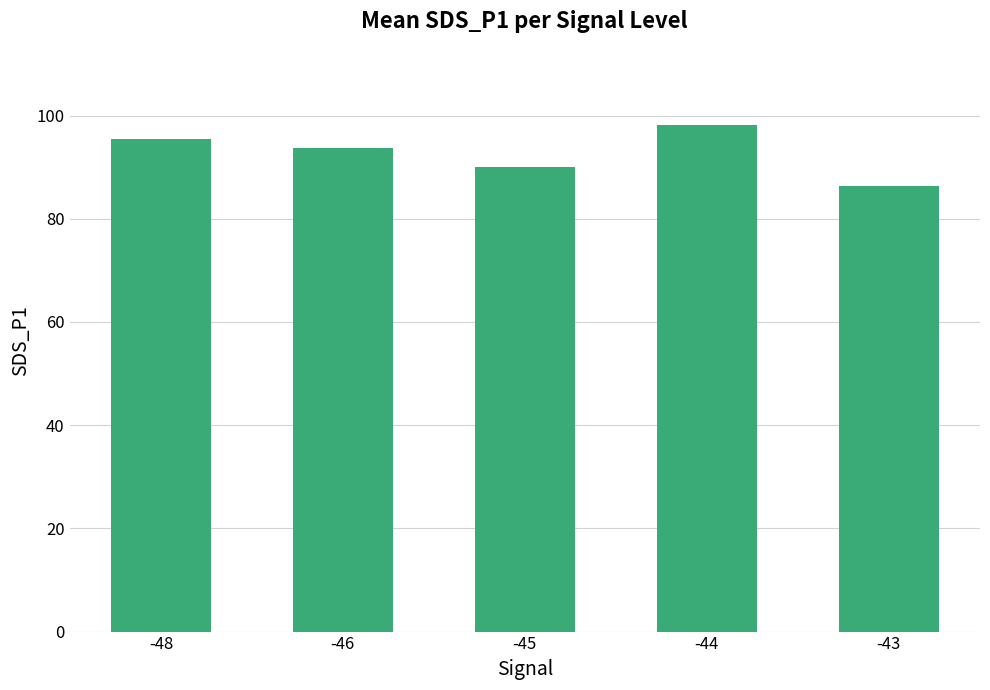

List the labels in order of value, largest first.

-44, -48, -46, -45, -43